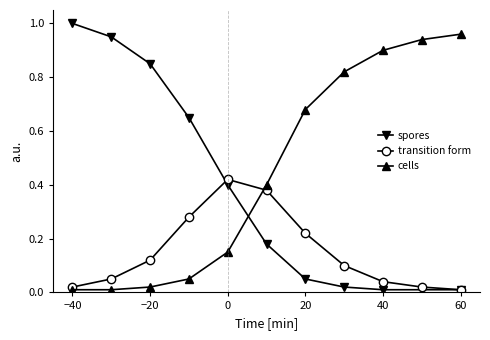

Rank the series by their average value, from lowest to highest.

transition form, spores, cells